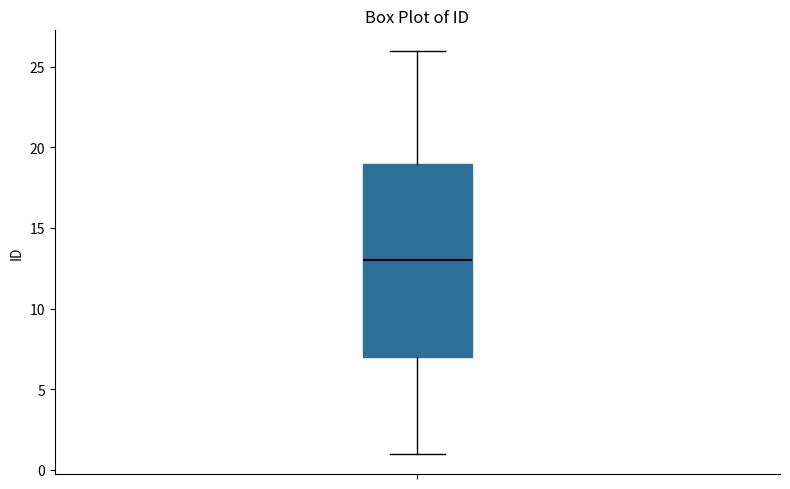

Where is the lower edge of the box on the y-axis? The values are not printed on the chart, so give them approximately, as read against the axis.

7